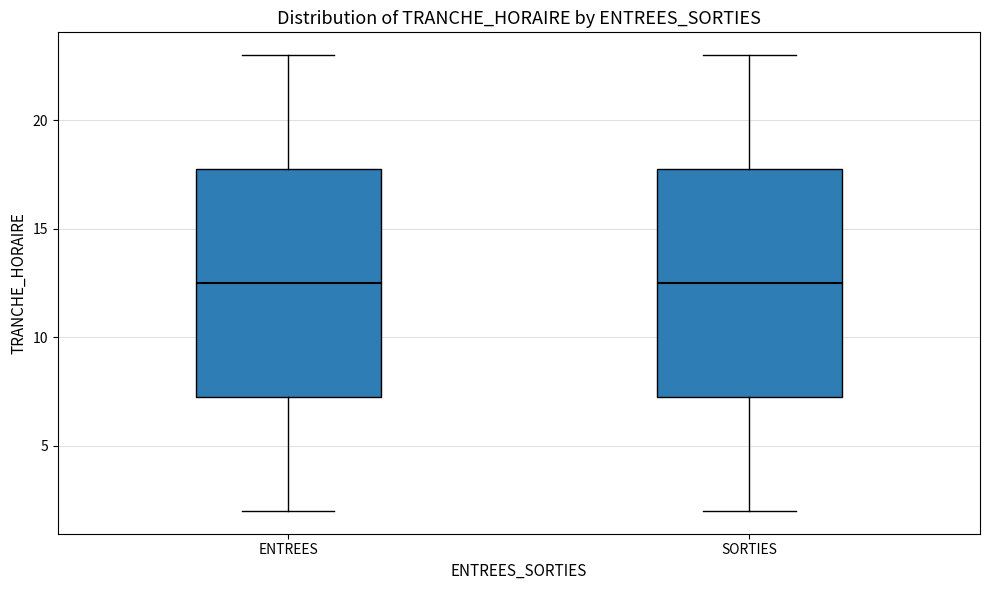

Reading left to right, read every box against the y-axis: the position of its median line, the range the box covers, and the ends of its whiskers. The values are not printed on the chart, so give them approximately, as read against the axis.

ENTREES: median 12.5, box 7.5 to 18.0, whiskers 2.0 to 23.0
SORTIES: median 12.5, box 7.5 to 18.0, whiskers 2.0 to 23.0